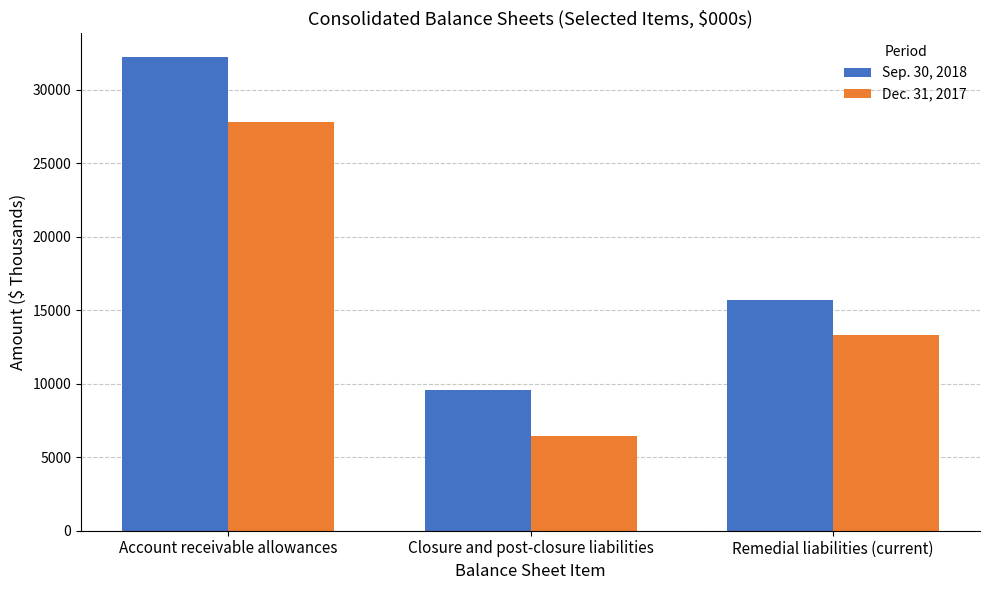

How many groups of bars are there?

3